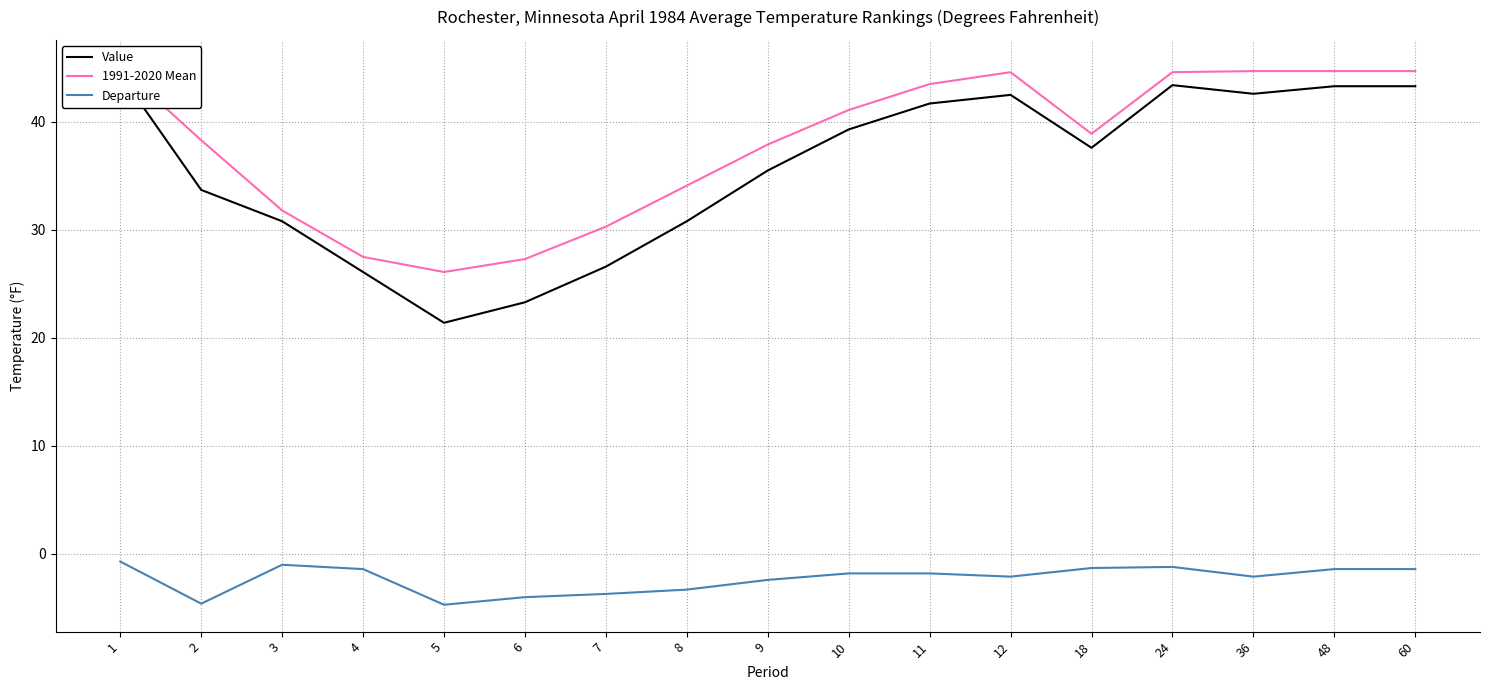

What is the value of the Departure point at the 5th from the left?

-4.7